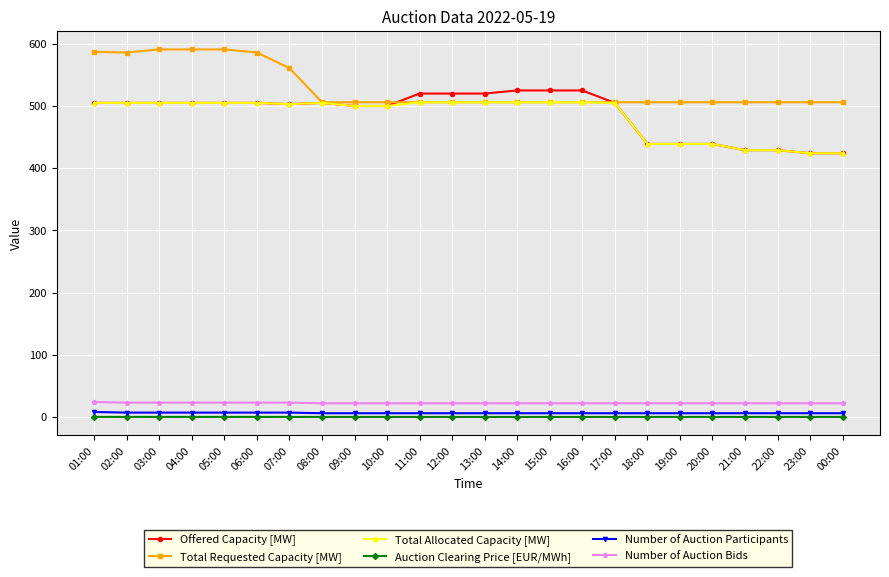

What is the spread (max minus min) of values at 00:00?

506.0